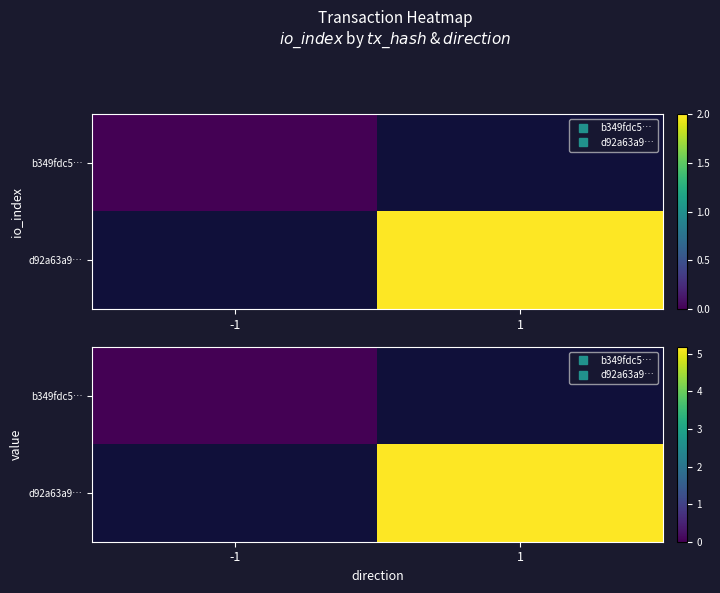

What is the maximum value shown in the chart?

5.2